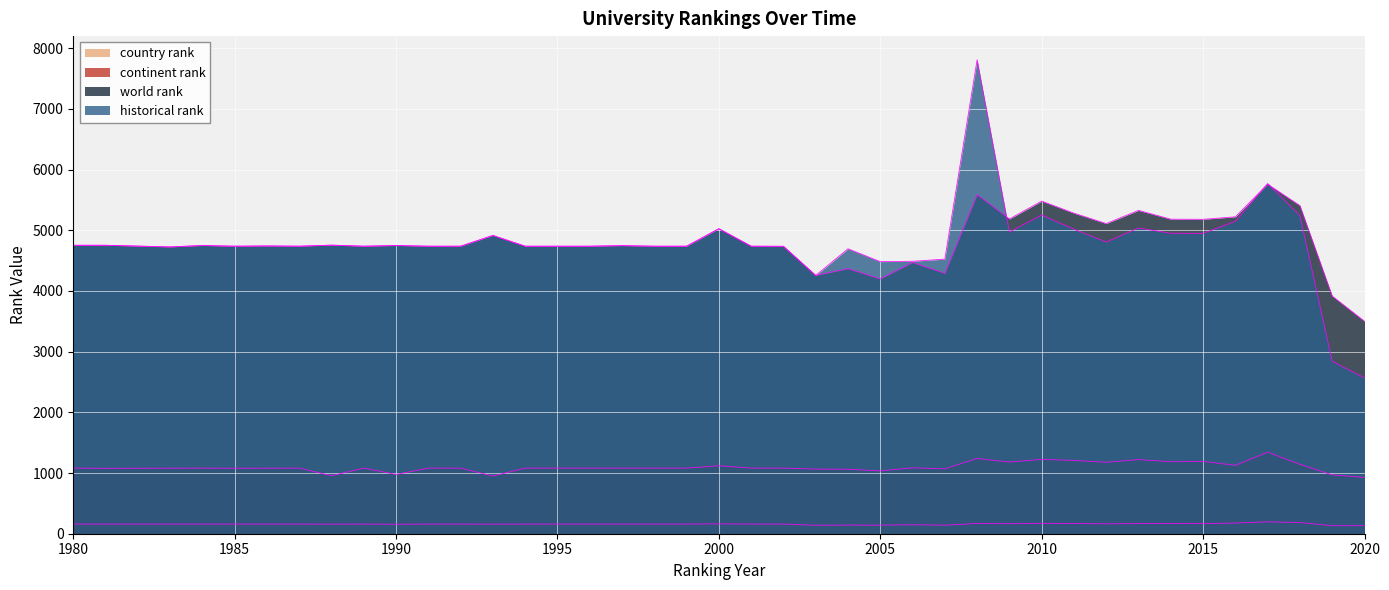

The value of country rank at 2013 is 86.7. True or false?

False